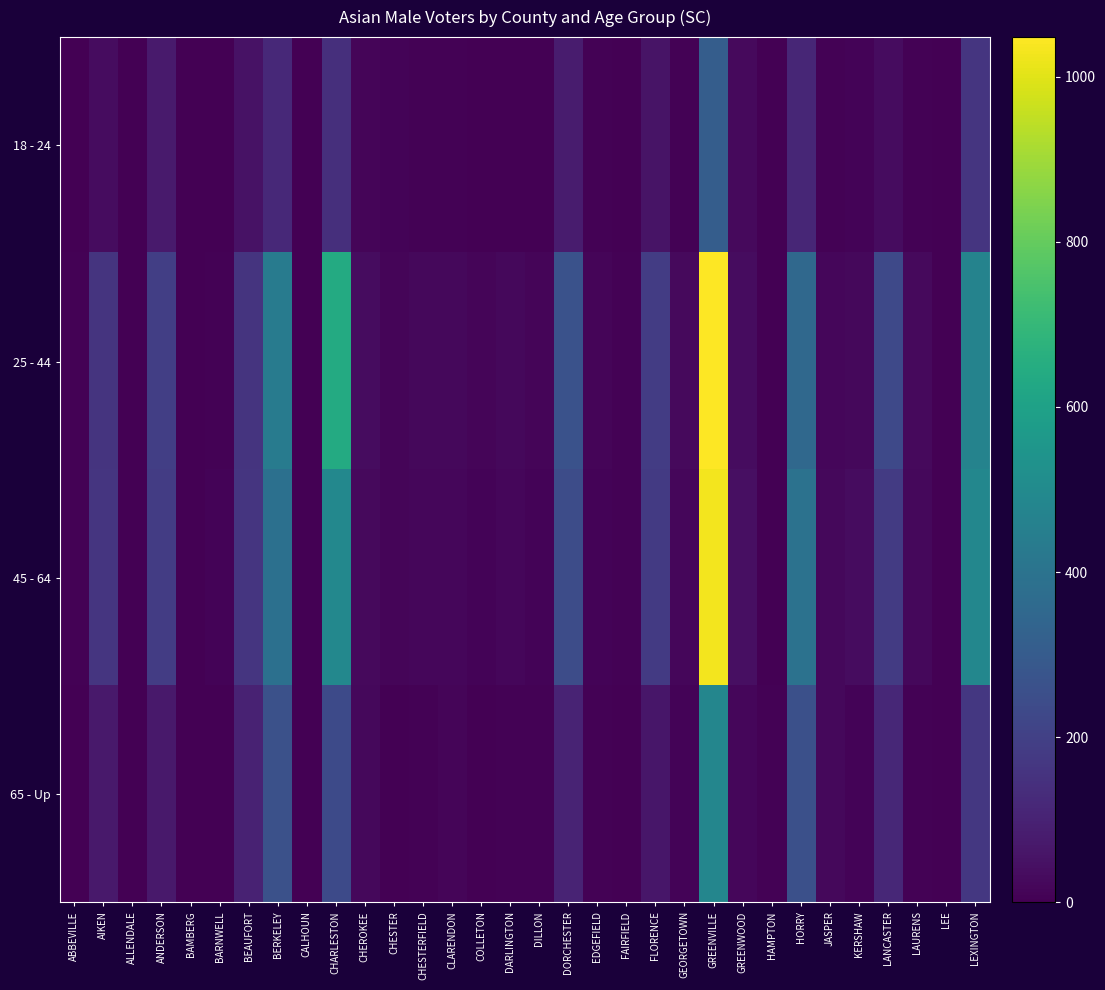

Which series has the largest range (max minus min)?

25 - 44